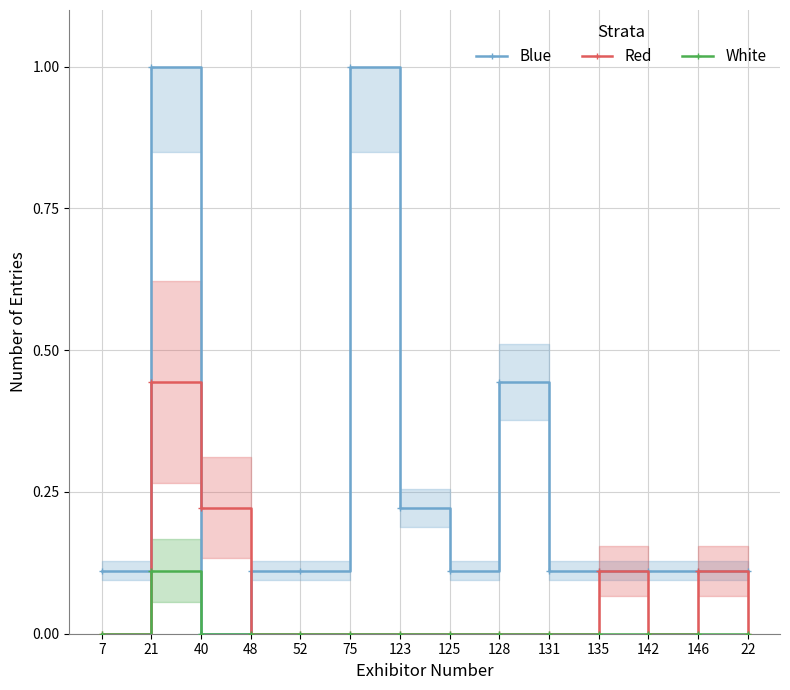

What is the highest value of the Blue series?

1.0